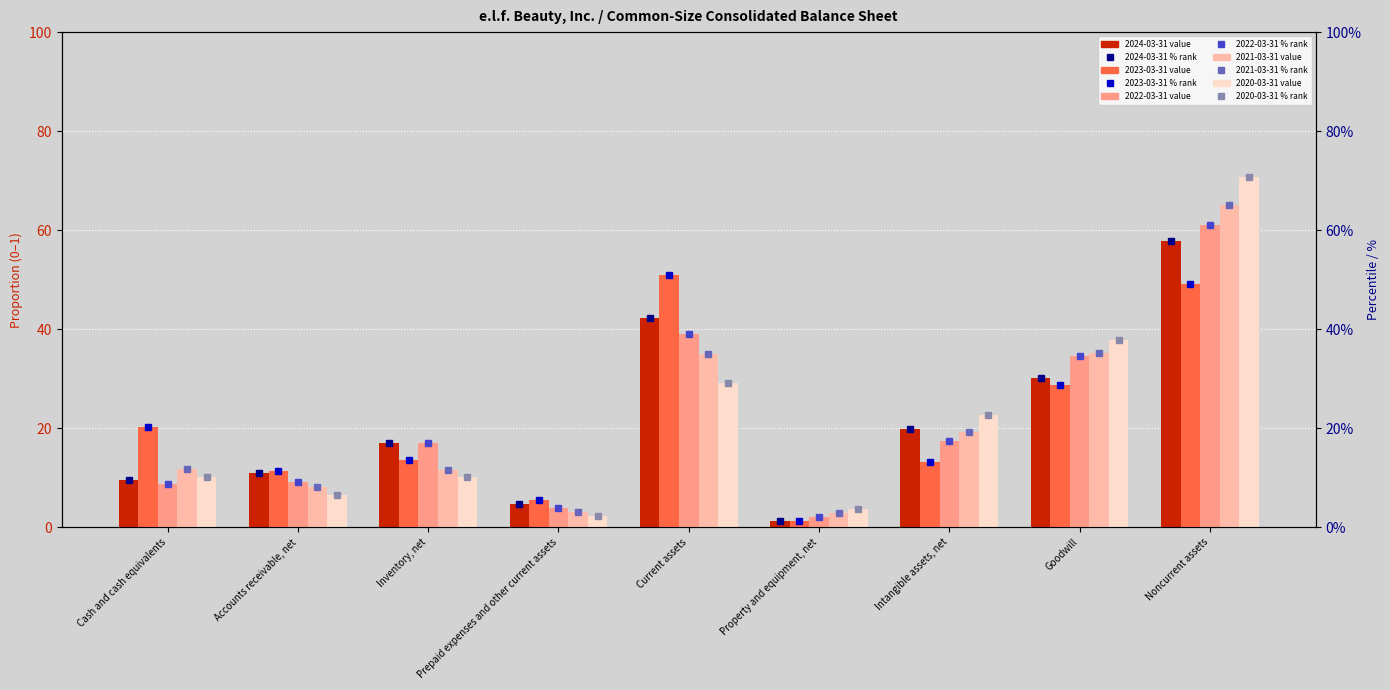

Reading left to right, extract all data points from this chart.

2024-03-31 %: 9.6	11.0	17.0	4.8	42.2	1.2	19.9	30.2	57.8
2023-03-31 %: 20.3	11.4	13.7	5.6	50.9	1.3	13.1	28.8	49.1
2022-03-31 %: 8.8	9.2	17.1	4.0	39.0	2.1	17.4	34.7	61.0
2021-03-31 %: 11.8	8.2	11.7	3.2	34.9	2.8	19.3	35.2	65.1
2020-03-31 %: 10.2	6.6	10.2	2.3	29.2	3.8	22.6	37.8	70.8